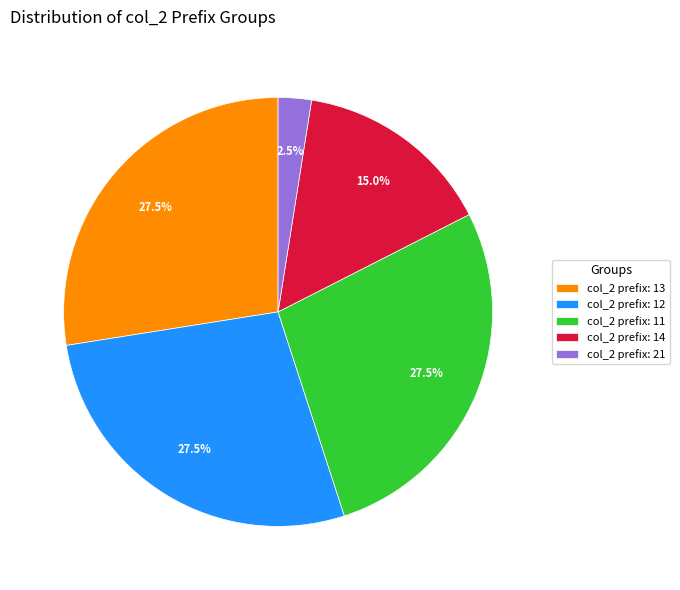

Which has a higher value, col_2 prefix: 14 or col_2 prefix: 13?

col_2 prefix: 13